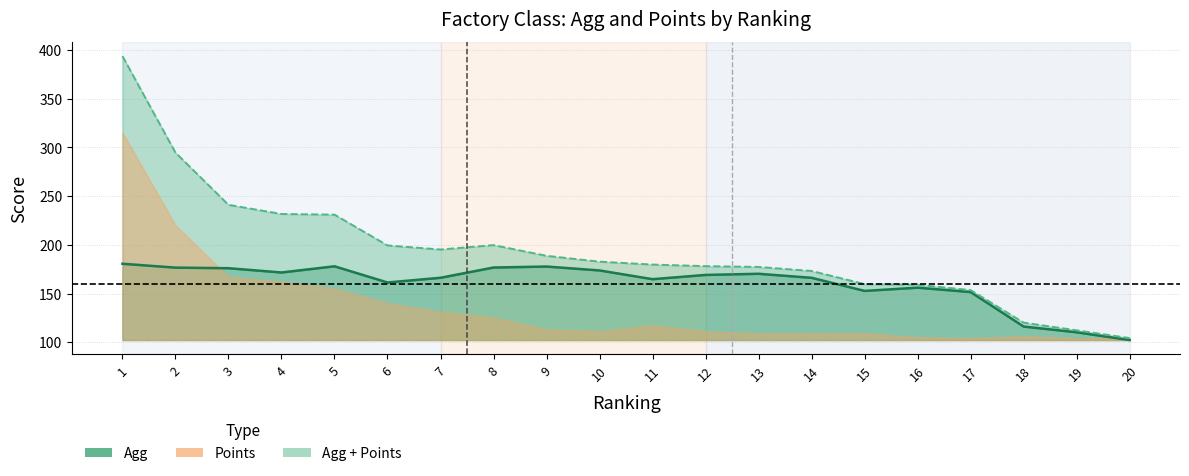

Where is Agg + Points nearest to the value 248?

3